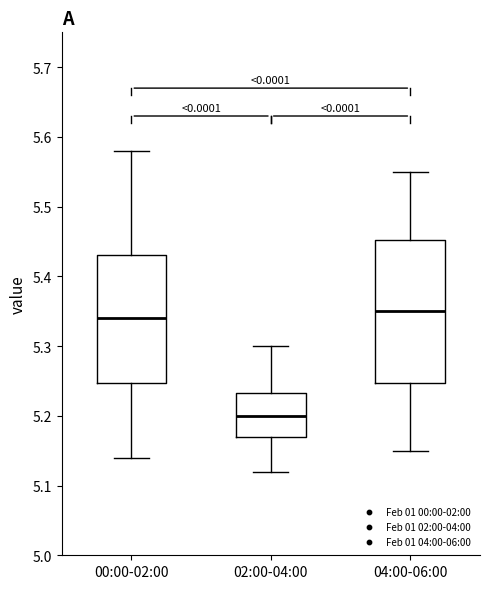

Reading left to right, transcribe this box plot: for each box, give where its median line is, the range the box spans, and where its two whiskers end, as read against the y-axis. The values are not printed on the chart, so give them approximately, as read against the axis.

00:00-02:00: median 5.34, box 5.25 to 5.43, whiskers 5.14 to 5.58
02:00-04:00: median 5.20, box 5.17 to 5.23, whiskers 5.12 to 5.30
04:00-06:00: median 5.35, box 5.25 to 5.45, whiskers 5.15 to 5.55